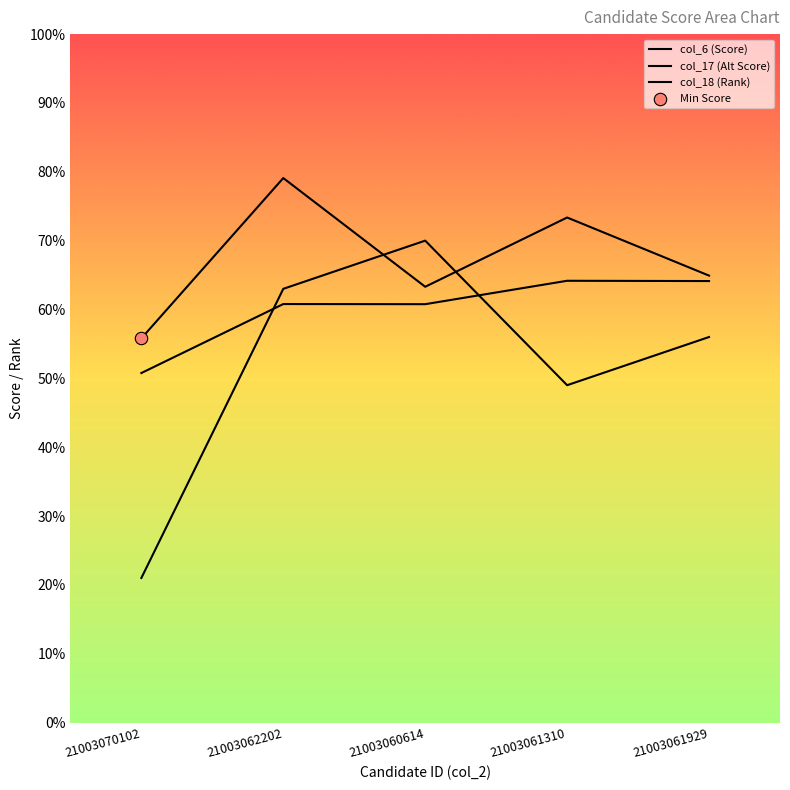

At how many categories does at least one series exceed 49?

5